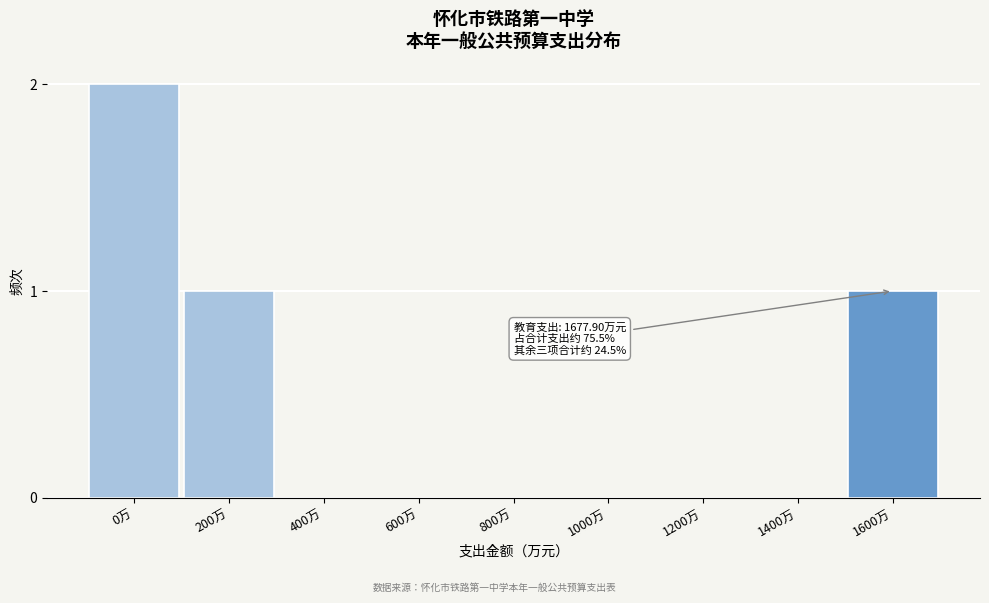

Reading left to right, transcribe all the data shown in this chart.

0万=2	200万=1	400万=0	600万=0	800万=0	1000万=0	1200万=0	1400万=0	1600万=1